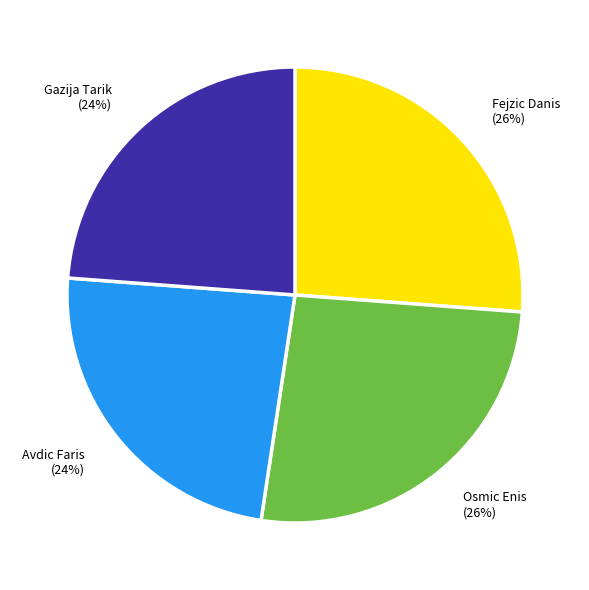

To the nearest percent, what is the difference between the largest and smallest slice percentages?

2%